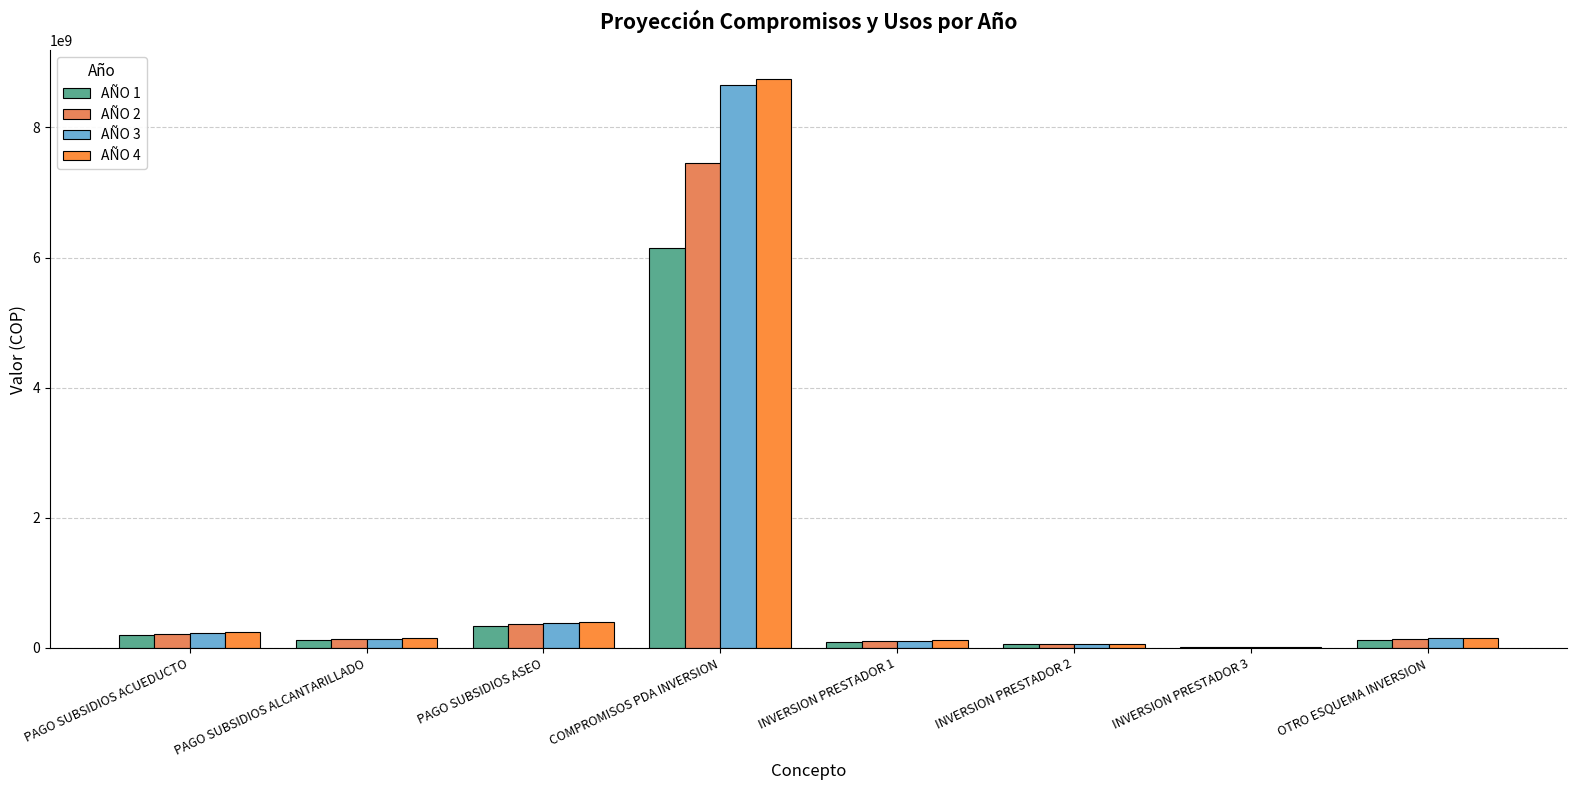

What is the approximate value of AÑO 1 at INVERSION PRESTADOR 1, to the nearest 10?

96731820